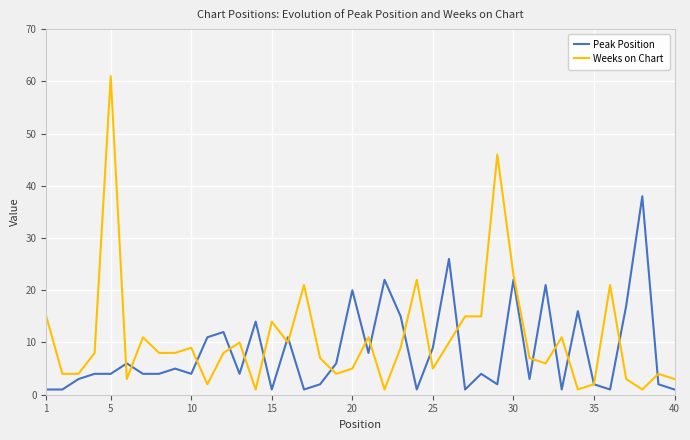

Rank the series by their maximum value, from highest to lowest.

Weeks on Chart, Peak Position